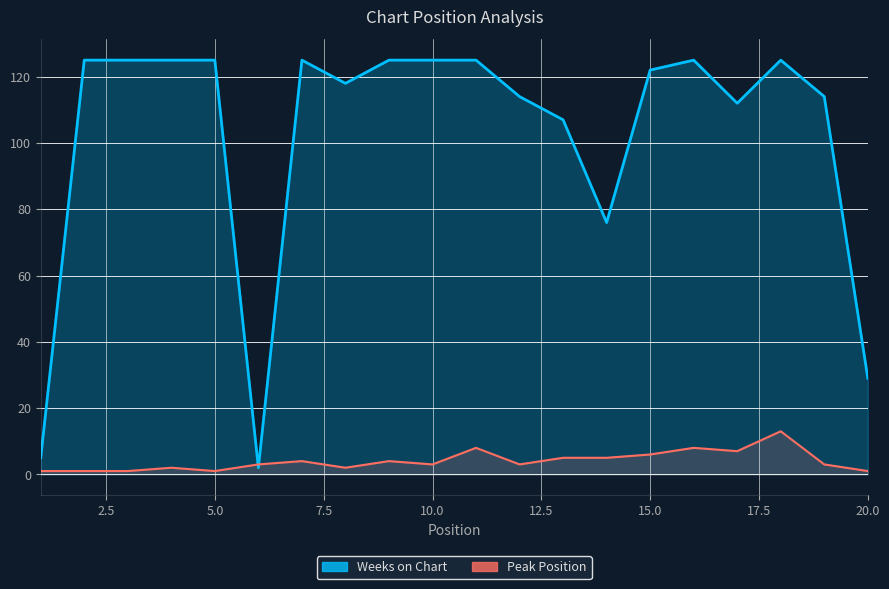

At which category is the sum across all series the highest?

18